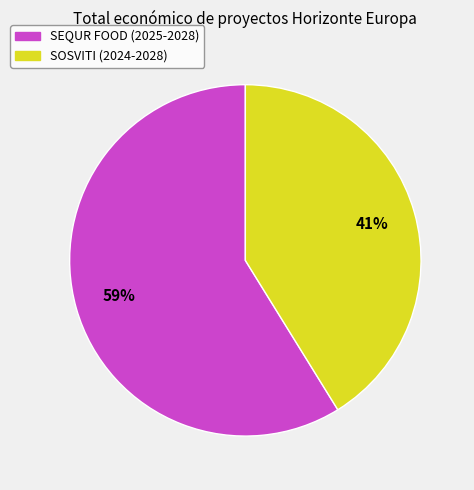

Is it true that SEQUR FOOD (2025-2028) is 59% of the pie?

True